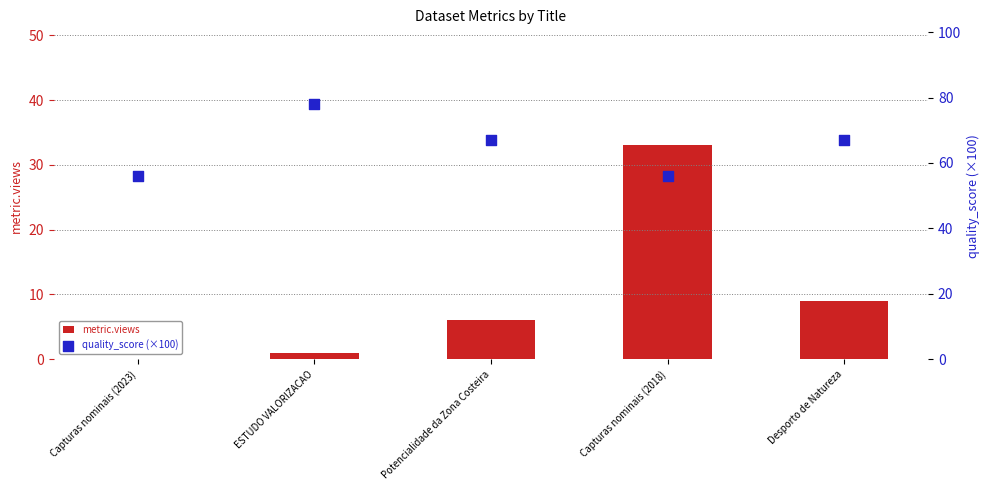

What is the total value across all series at Capturas nominais (2018)?

89.0